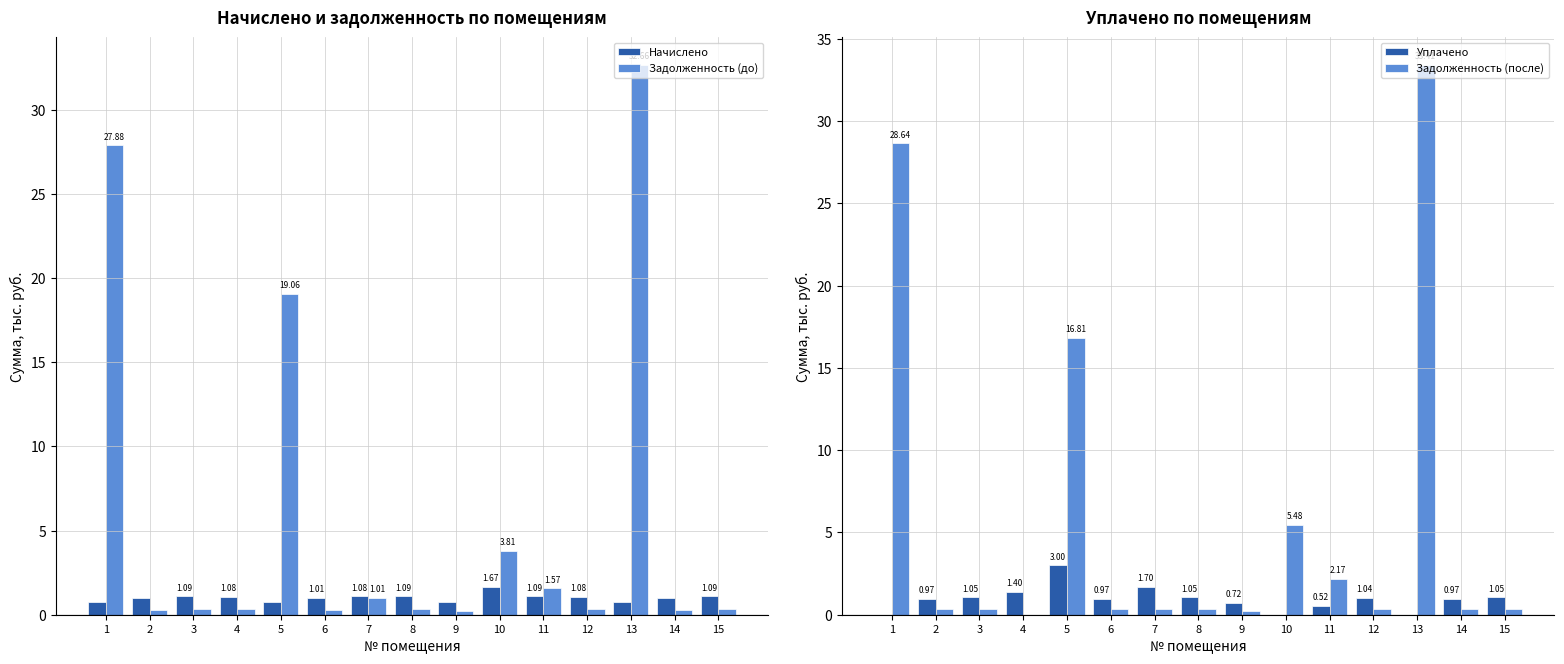

What is the value of the Задолженность (до) bar at the 6th from the left?

0.3